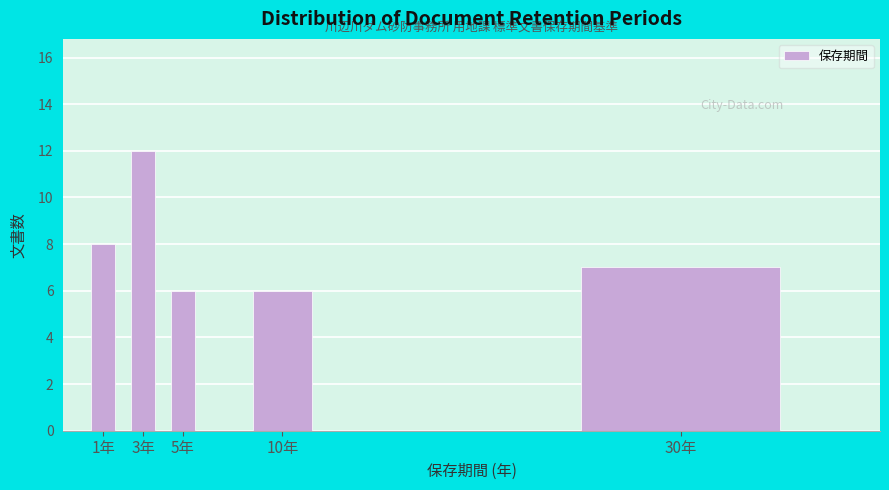

Reading left to right, transcribe all the data shown in this chart.

1年=8	3年=12	5年=6	10年=6	30年=7